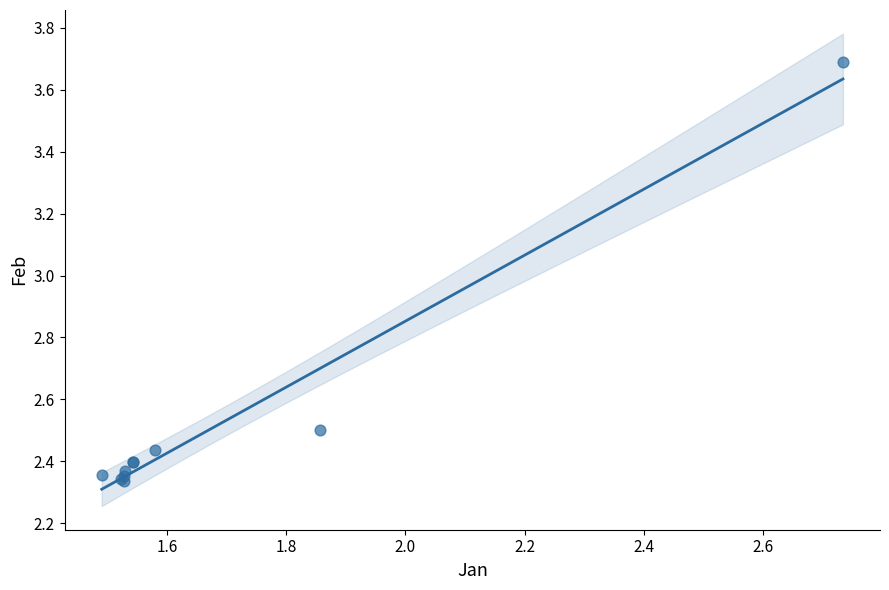

What Y value in the scatter plot is closest to 3?

2.5